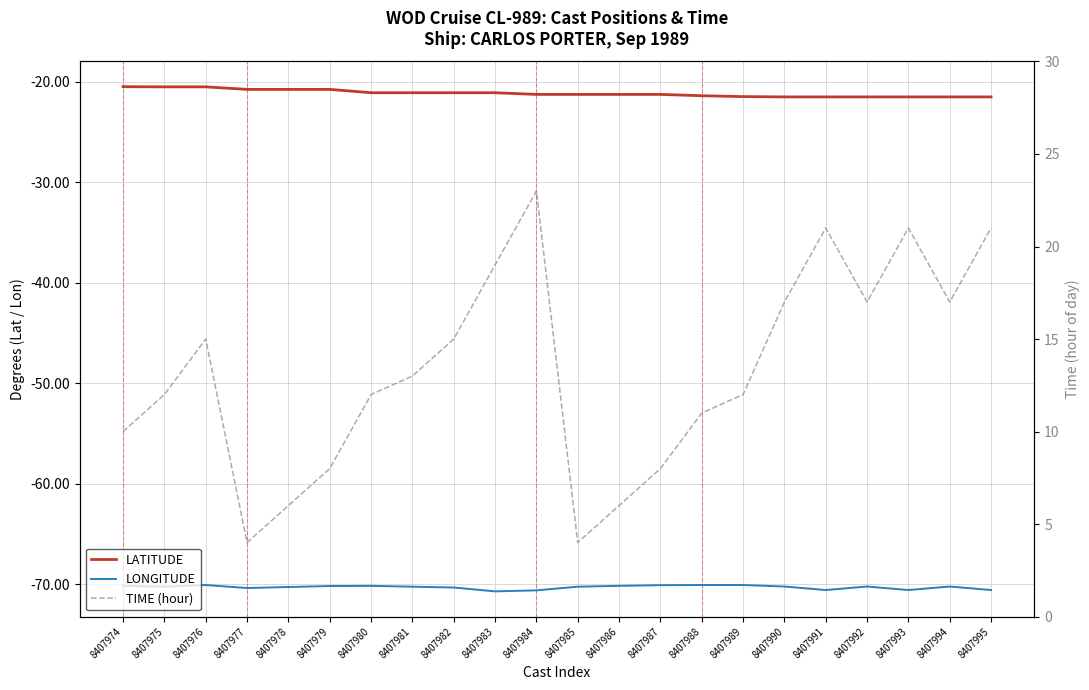

Where is the first local minimum for LONGITUDE?

8407975